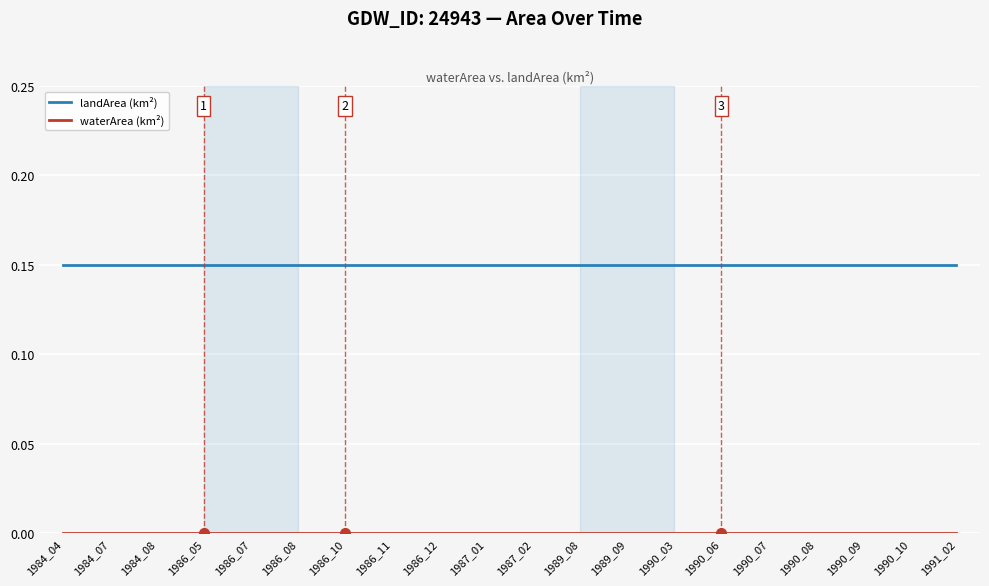

At how many categories does at least one series exceed 0?

20